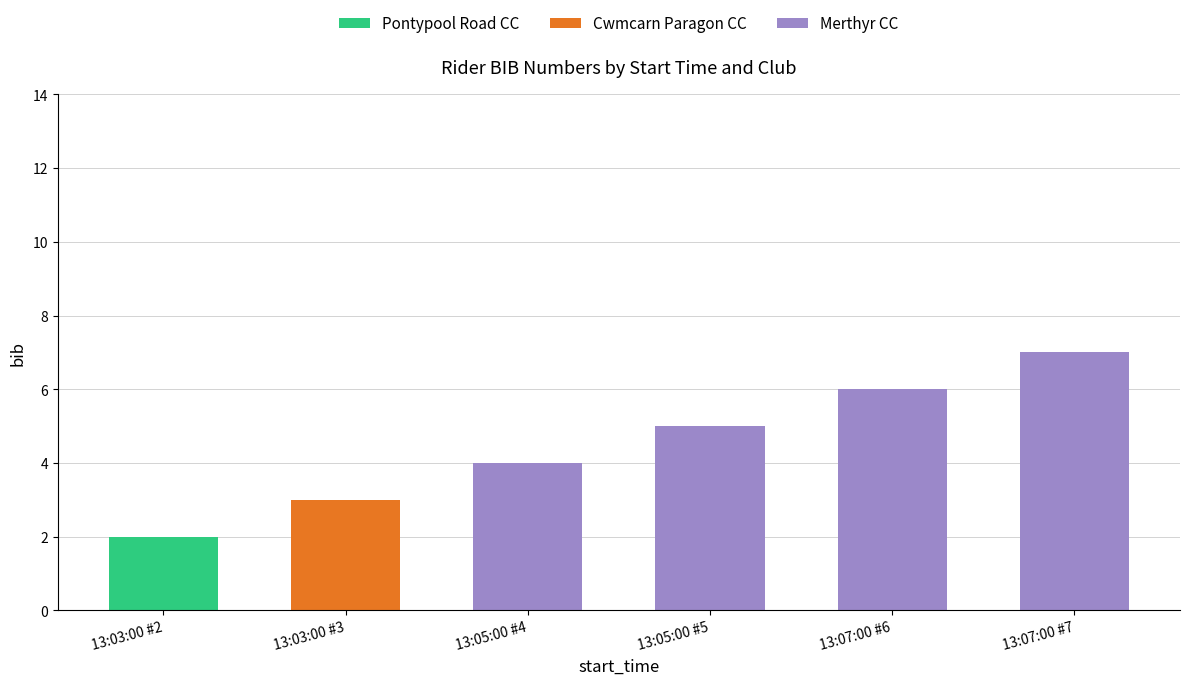

At which category is the sum across all series the highest?

13:07:00 #7